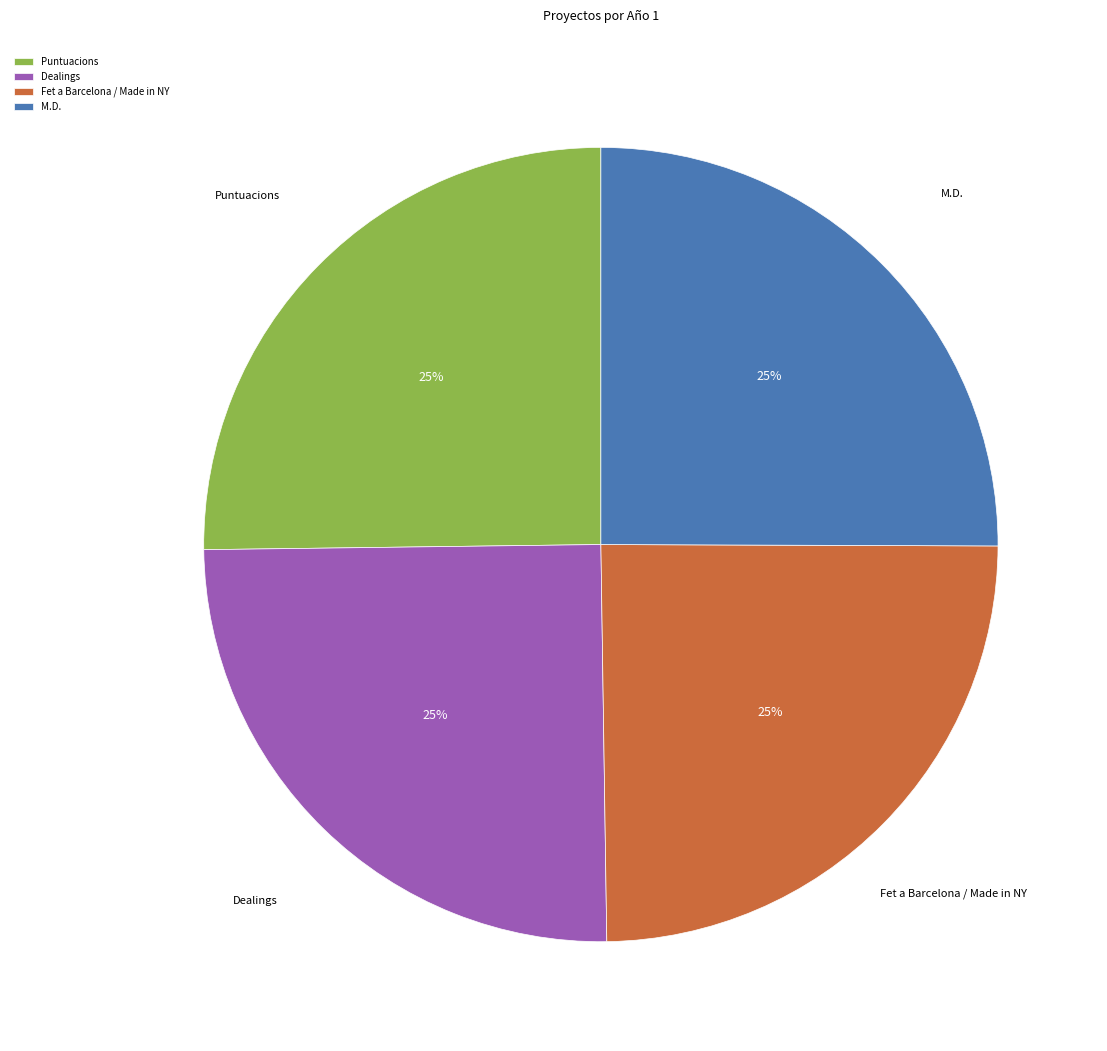

What percentage is the M.D. slice, to the nearest percent?

25%